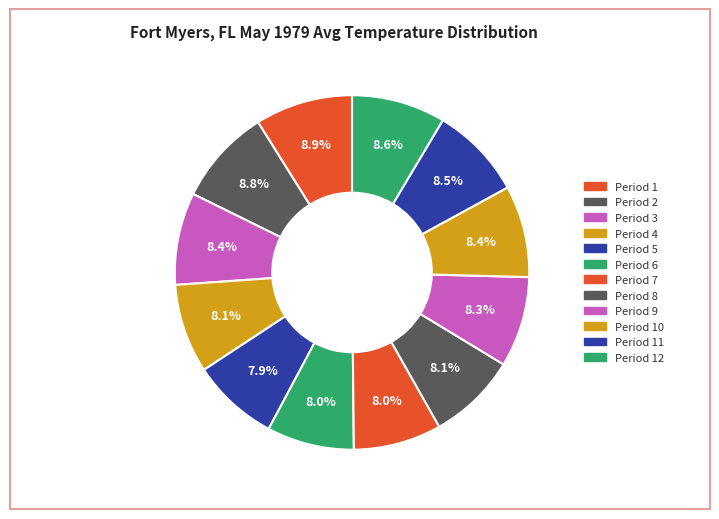

To the nearest percent, what percentage of the pie is Period 5?

8%